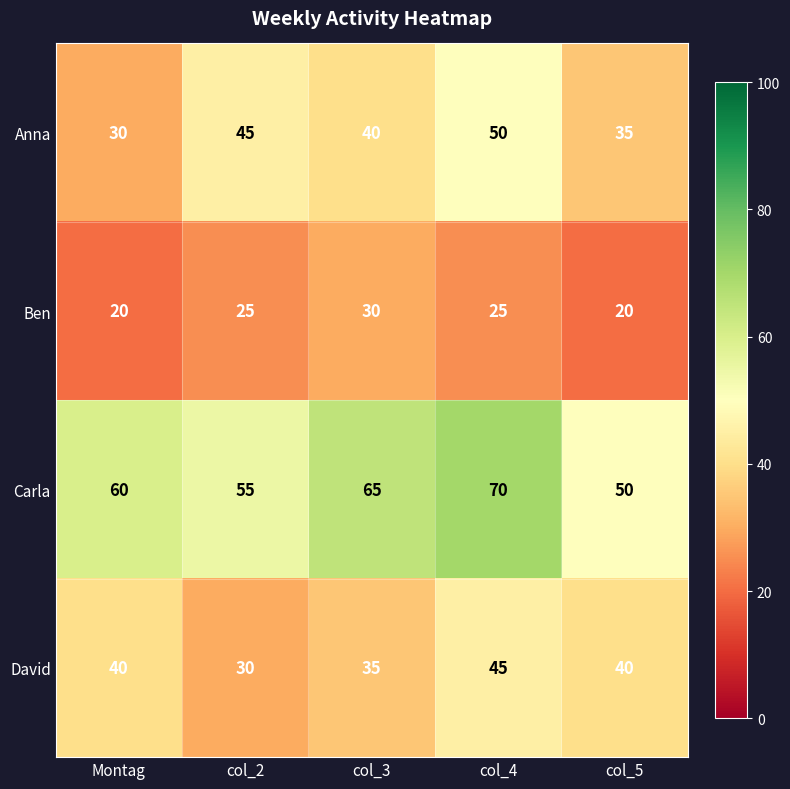

What is the spread (max minus min) of values at col_2?

30